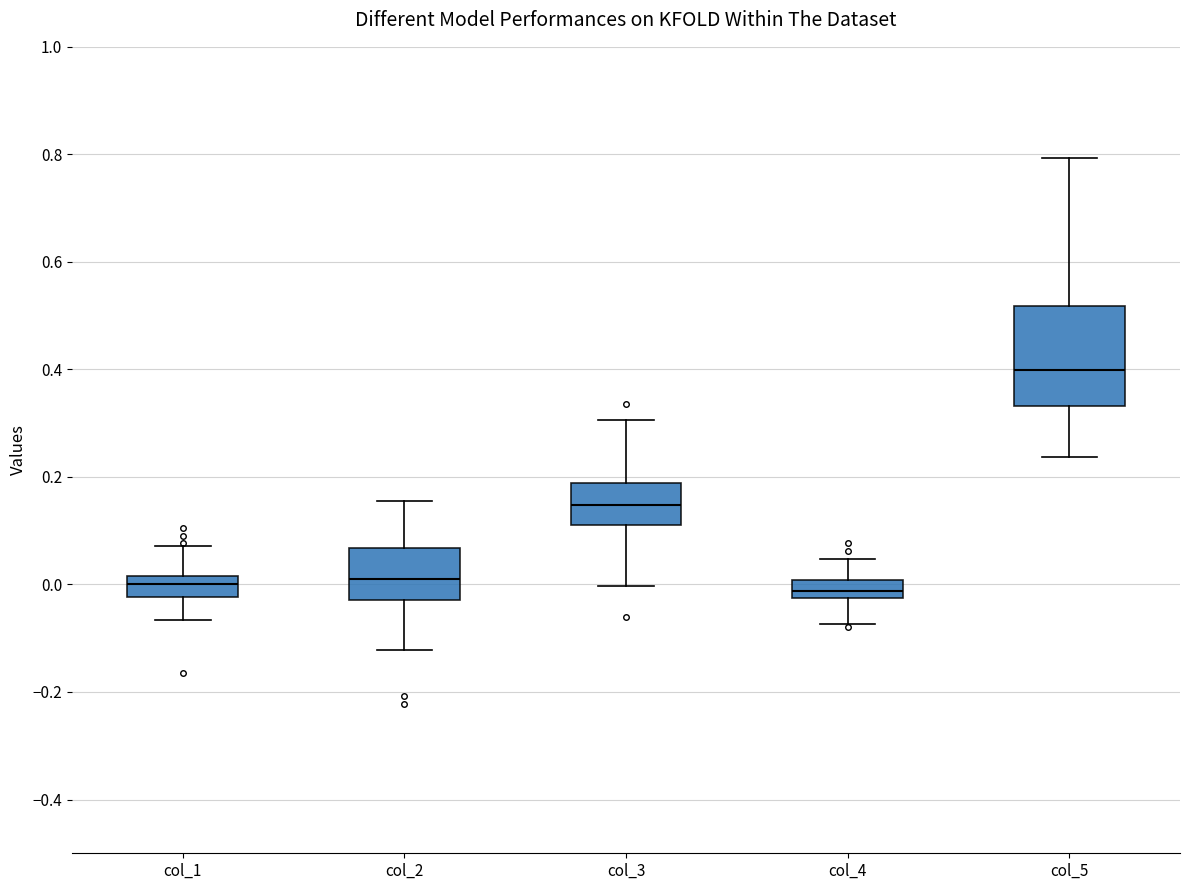

Which box's median line is the highest?

col_5